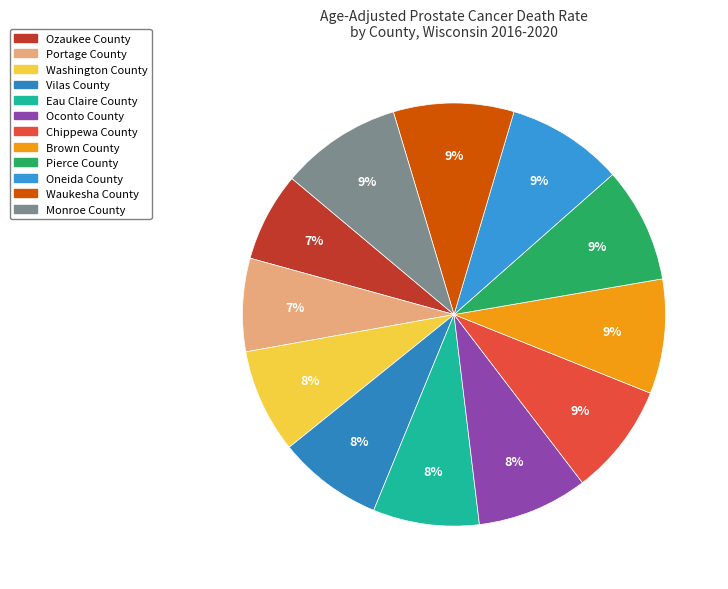

Count the number of slices in the pie.

12